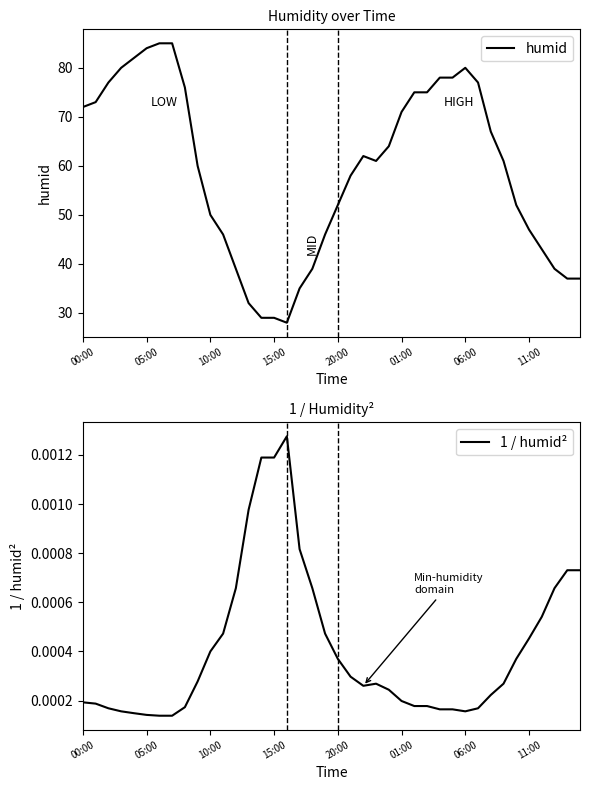

How many categories are shown in the chart?

40